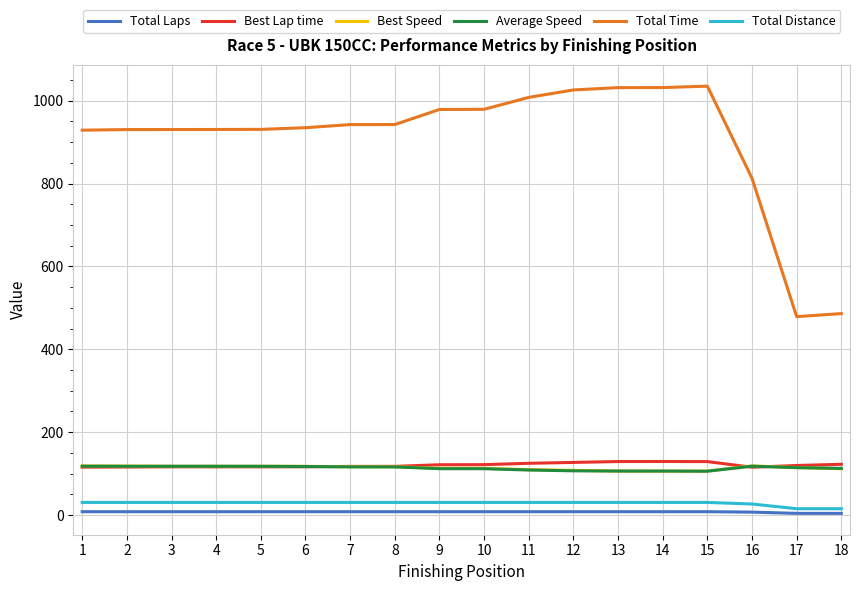

What is the greatest value displayed?

1035.0